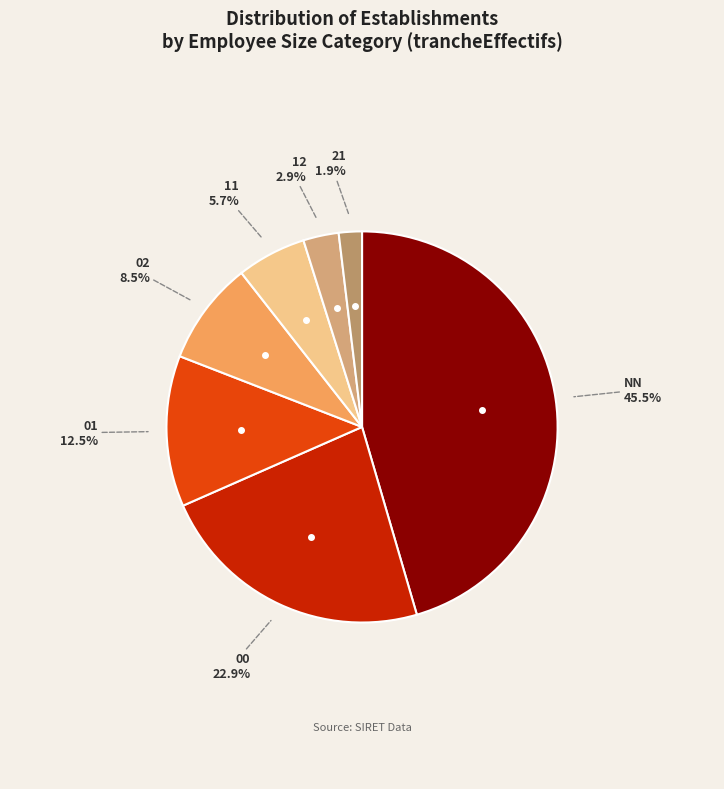

Count the number of slices in the pie.

7